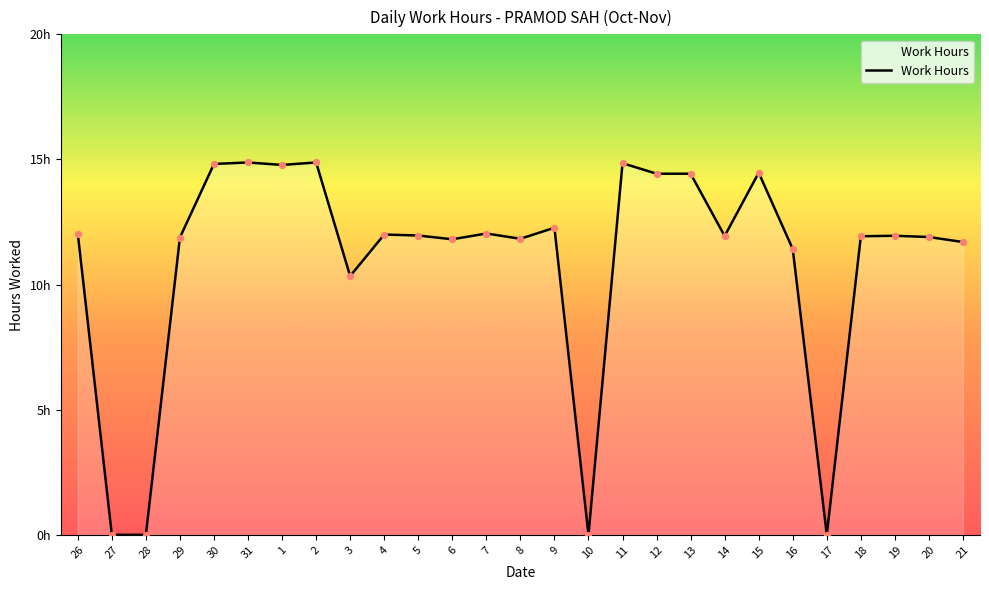

Between 5 and 21, which is larger?

5